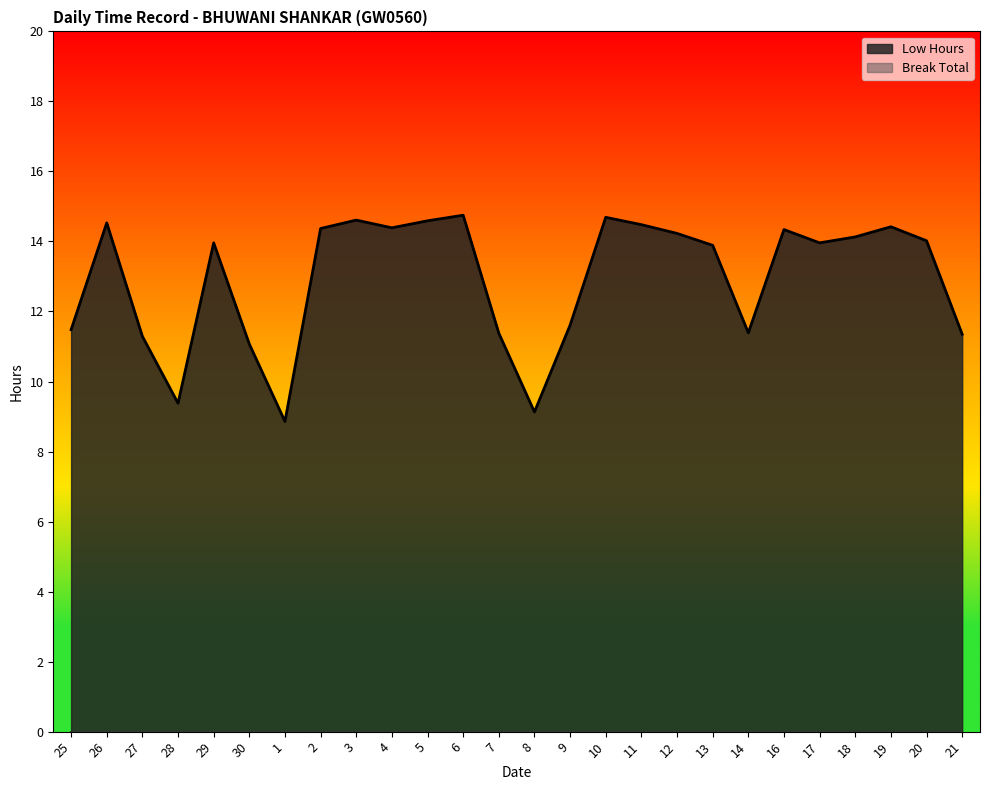

Does the chart have visible grid lines?

No